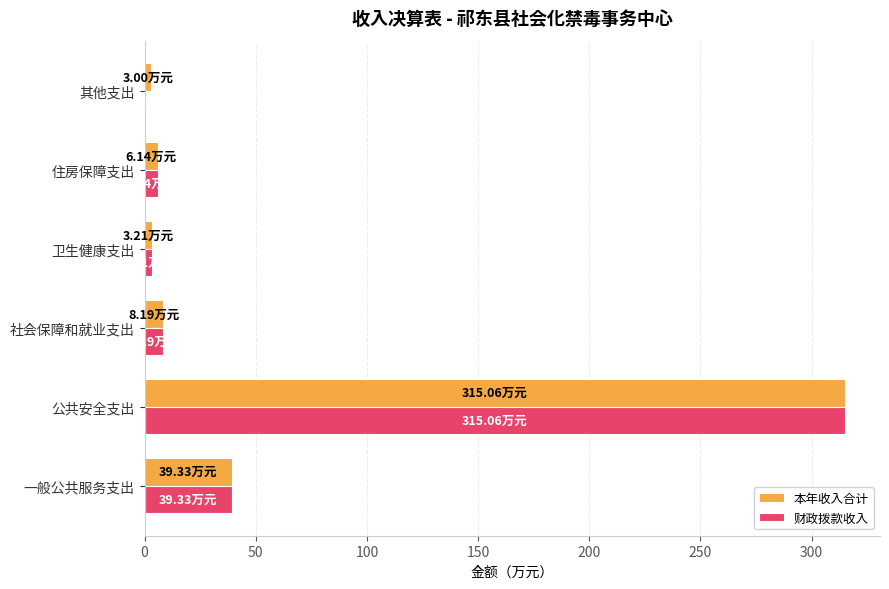

Which category has the highest value in the 本年收入合计 series?

公共安全支出